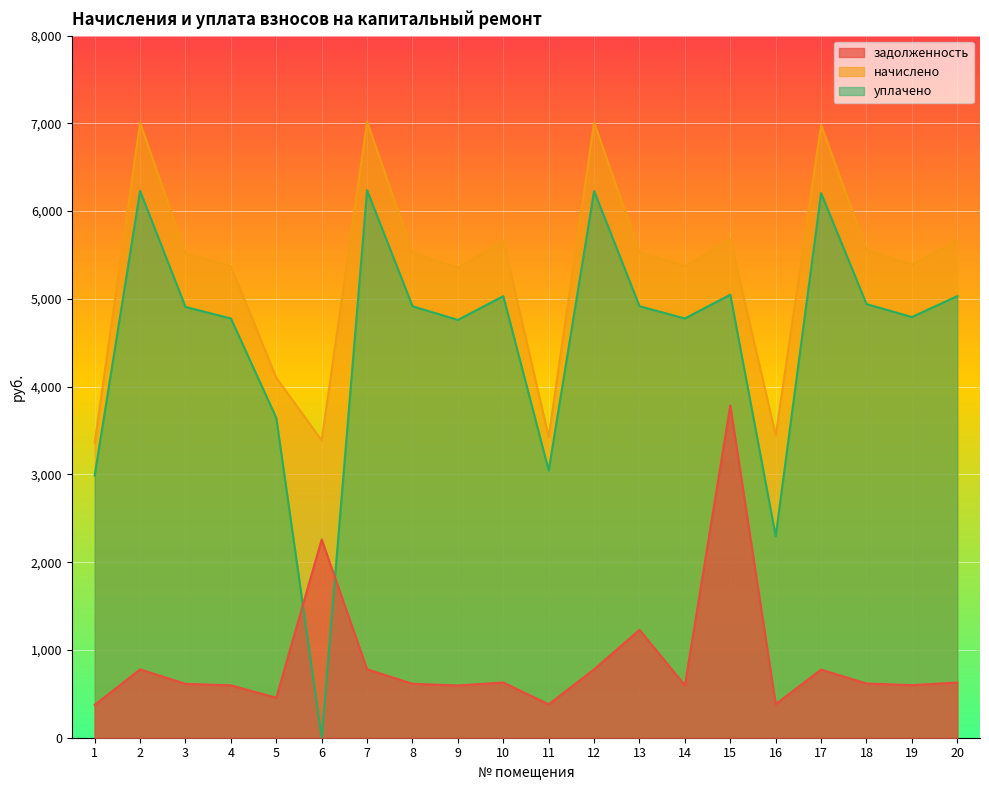

How many interior local peaks does the начислено series have?

6